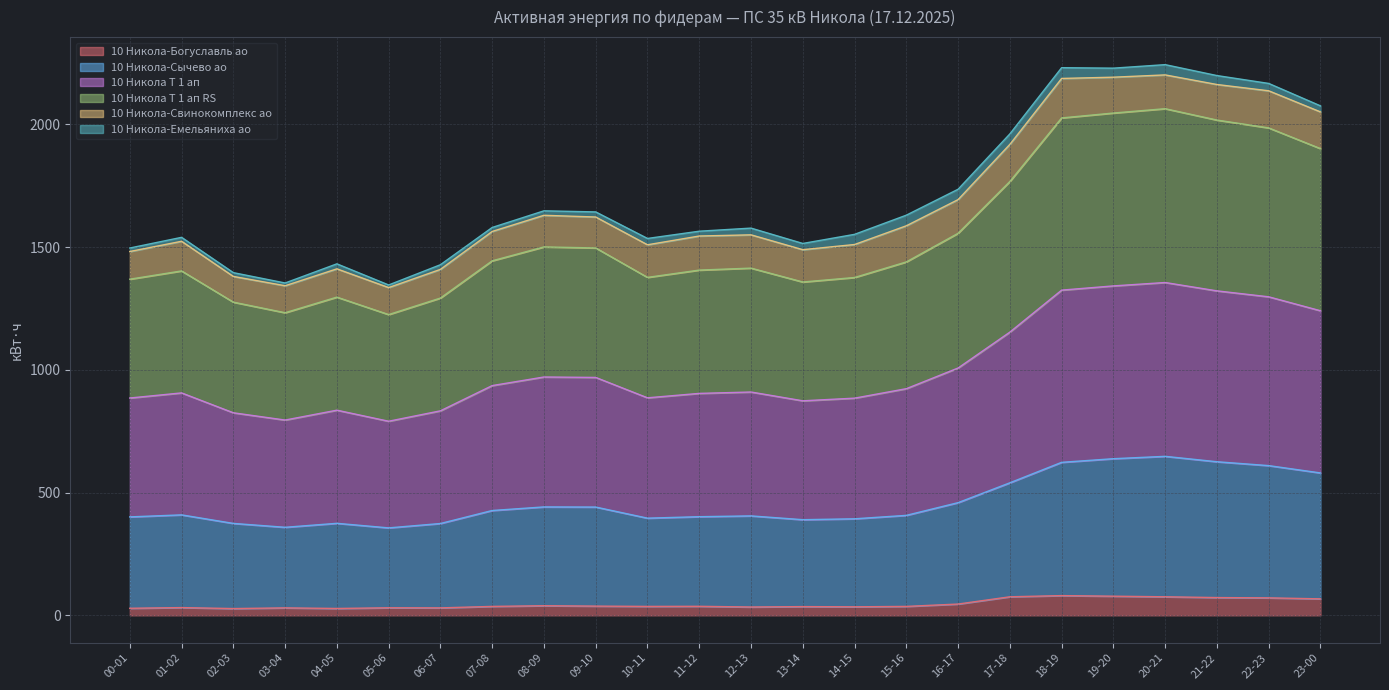

What is the highest value of the 10 Никола-Богуславль ао series?

80.4